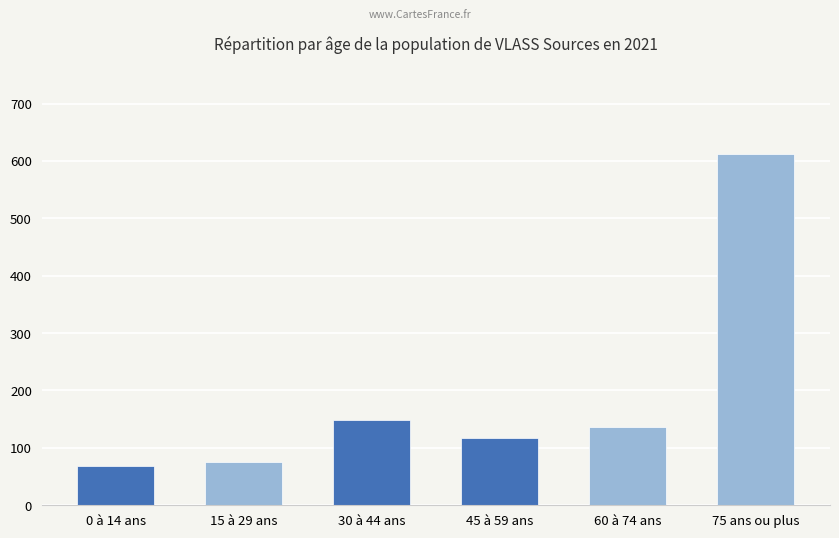

Reading right to left, list all the values displayed in this chart.

75 ans ou plus=612	60 à 74 ans=137	45 à 59 ans=117	30 à 44 ans=149	15 à 29 ans=75	0 à 14 ans=69